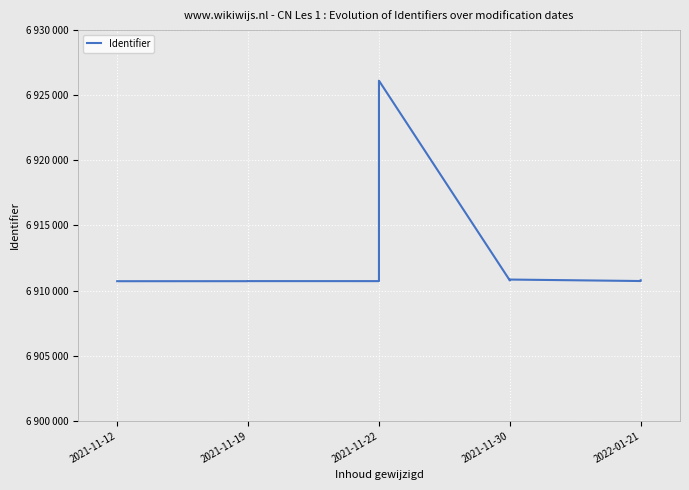

What is the approximate value at 8?

6910748